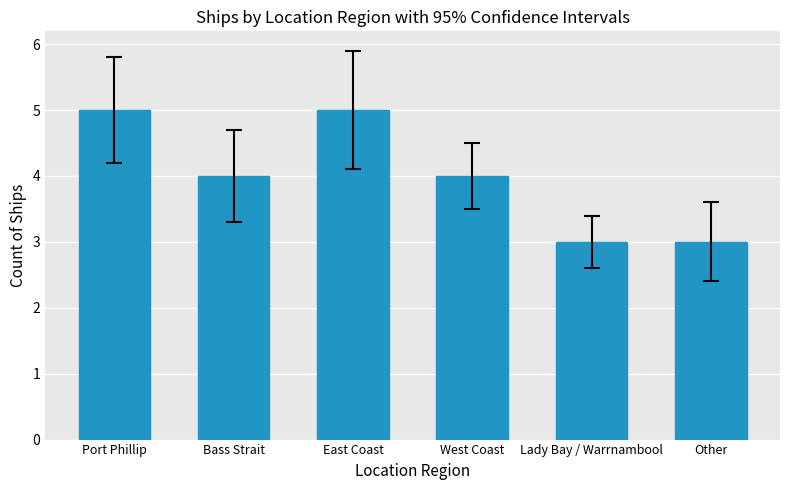

How many data points does each series have?

6